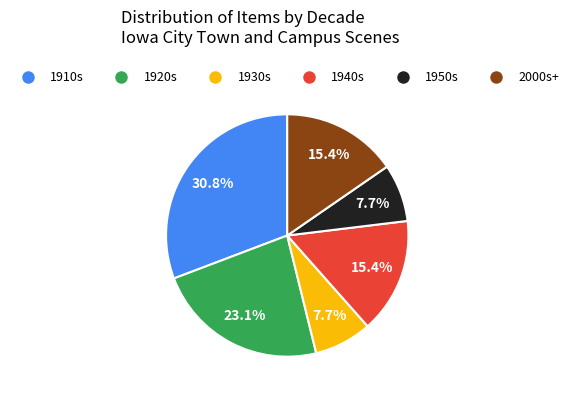

Is there any slice that represents more than half of the pie?

No